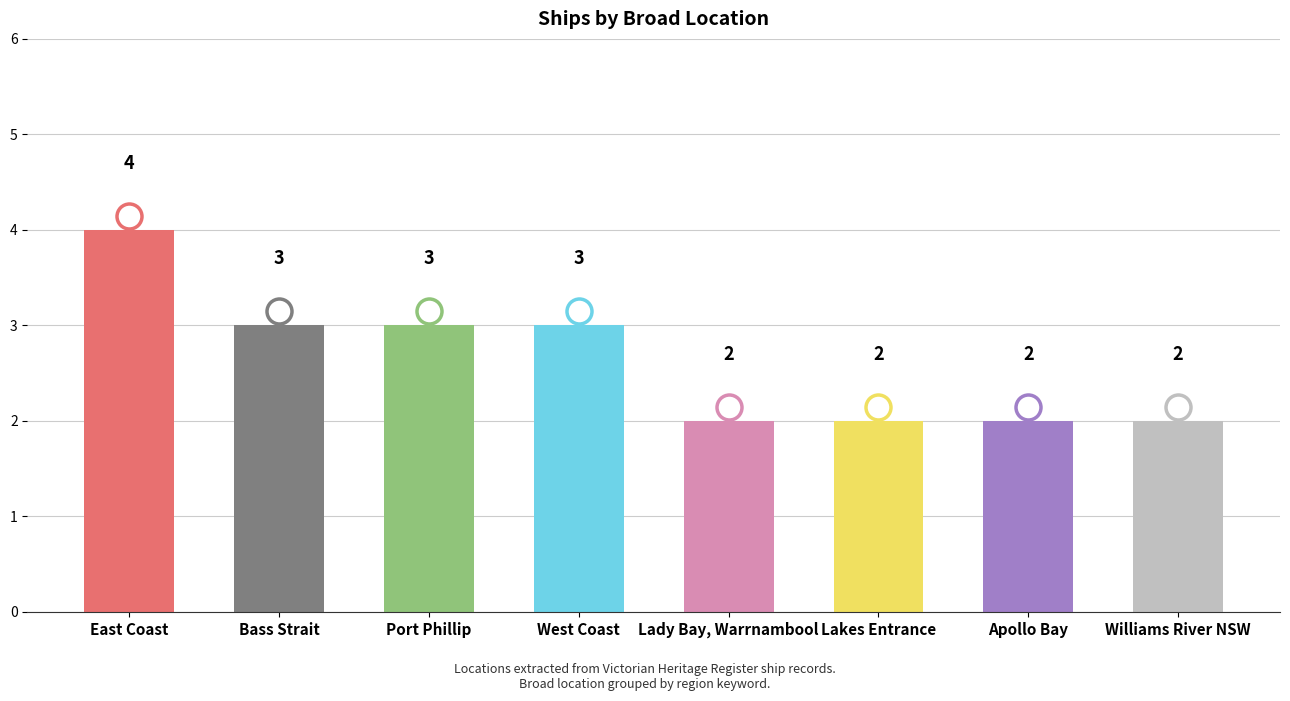

The value at Apollo Bay is 2. True or false?

True